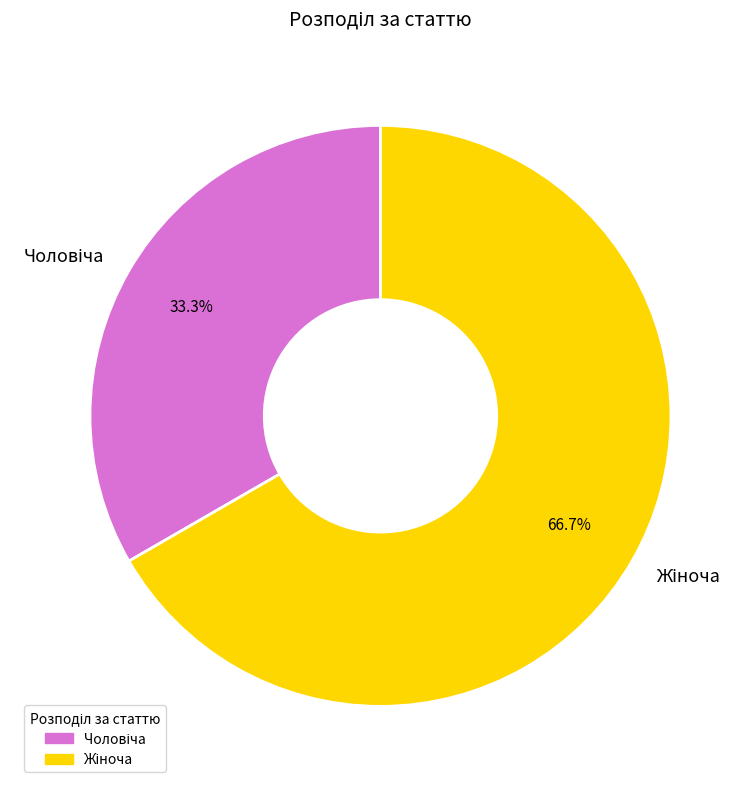

Is there a majority slice in this chart?

Yes